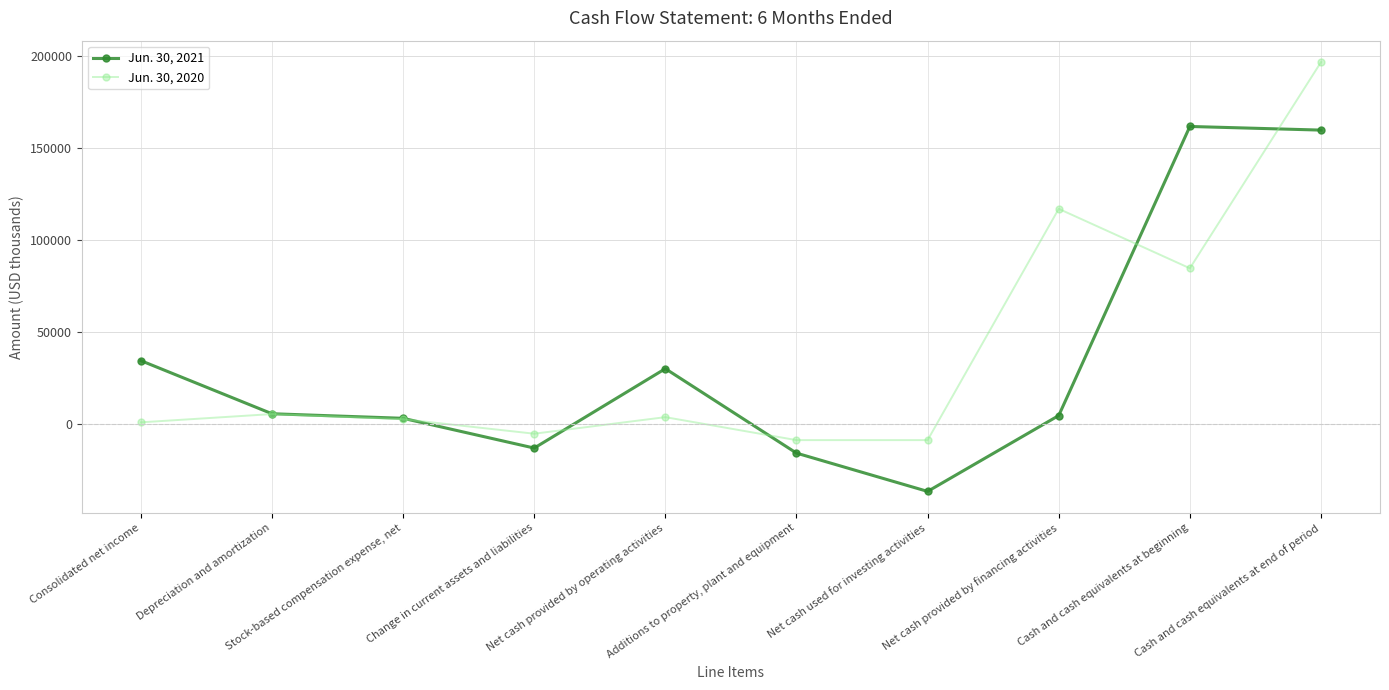

Between Change in current assets and liabilities and Cash and cash equivalents at end of period, which series saw the biggest shift?

Jun. 30, 2020